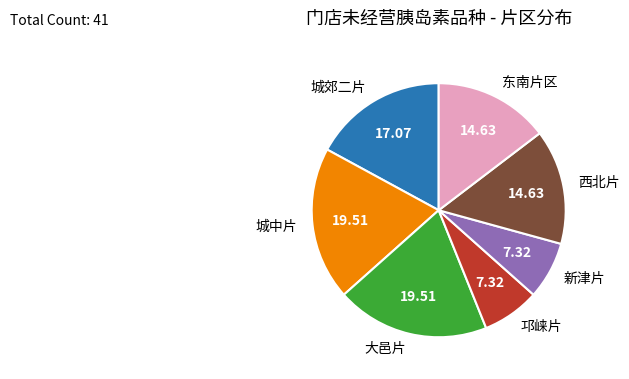

Do 东南片区 and 大邑片 together represent more than half of the pie?

No